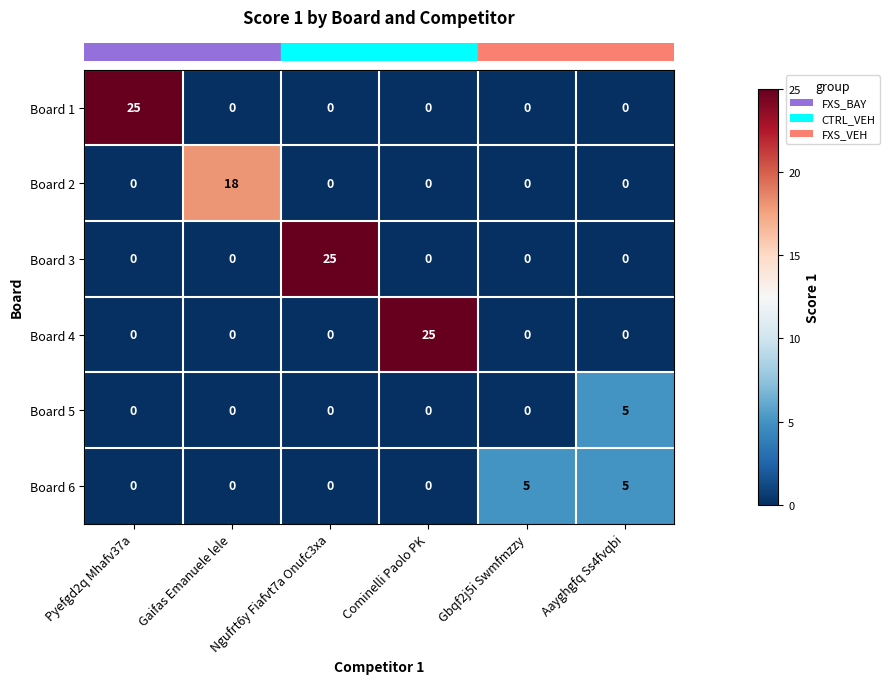

The value of Board 3 at Cominelli Paolo PK is 0. True or false?

True